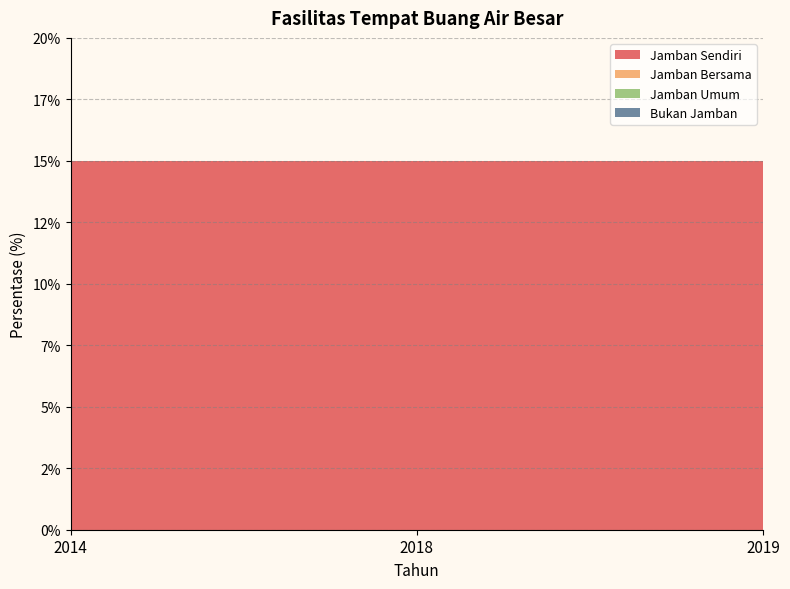

Reading right to left, extract all data points from this chart.

Jamban Sendiri: 15	15	15
Jamban Bersama: 0	0	0
Jamban Umum: 0	0	0
Bukan Jamban: 0	0	0